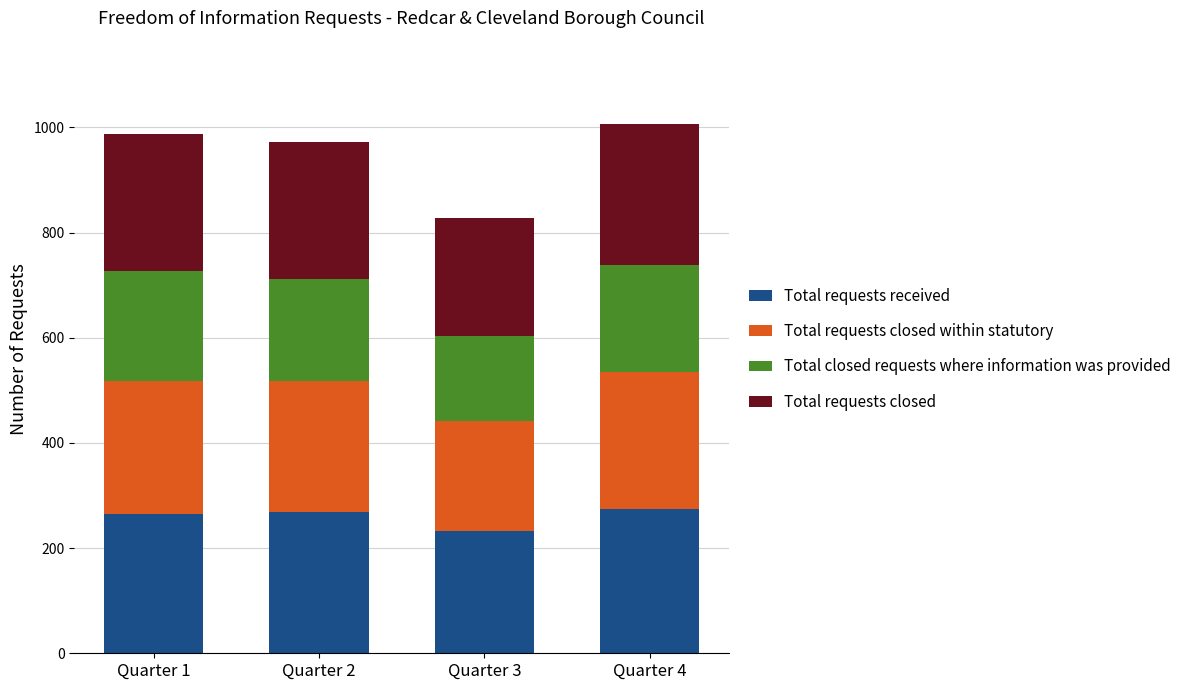

What is the difference between the Total requests received values at Quarter 3 and Quarter 4?

43